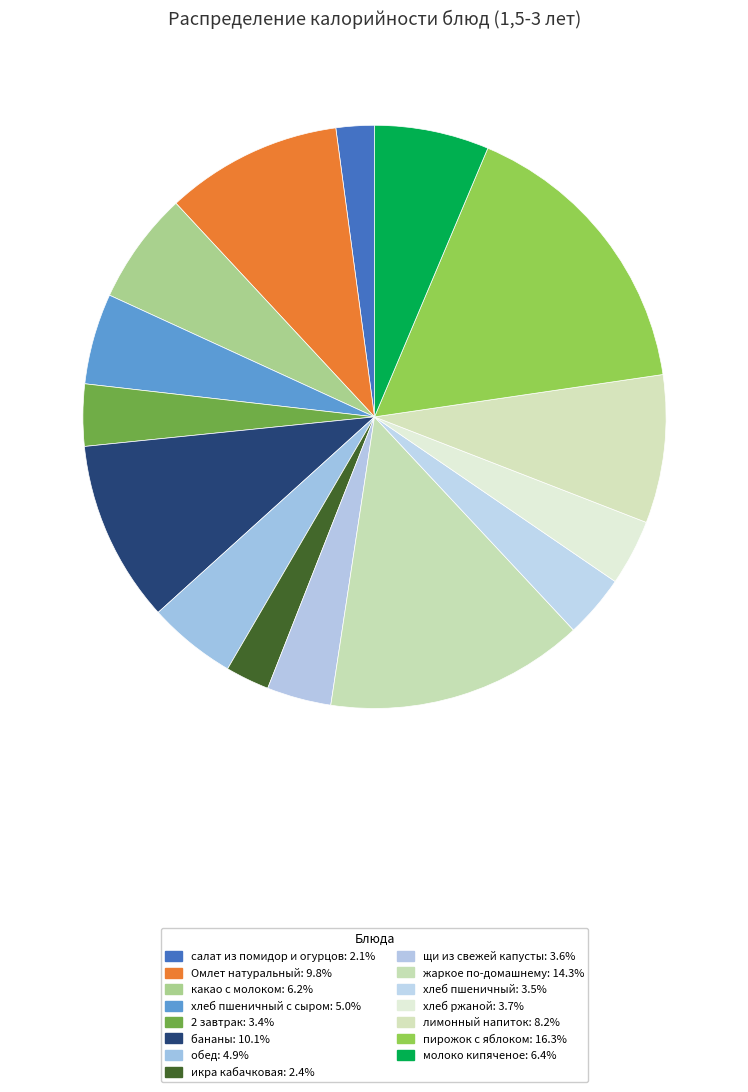

Which slice is the largest?

пирожок с яблоком